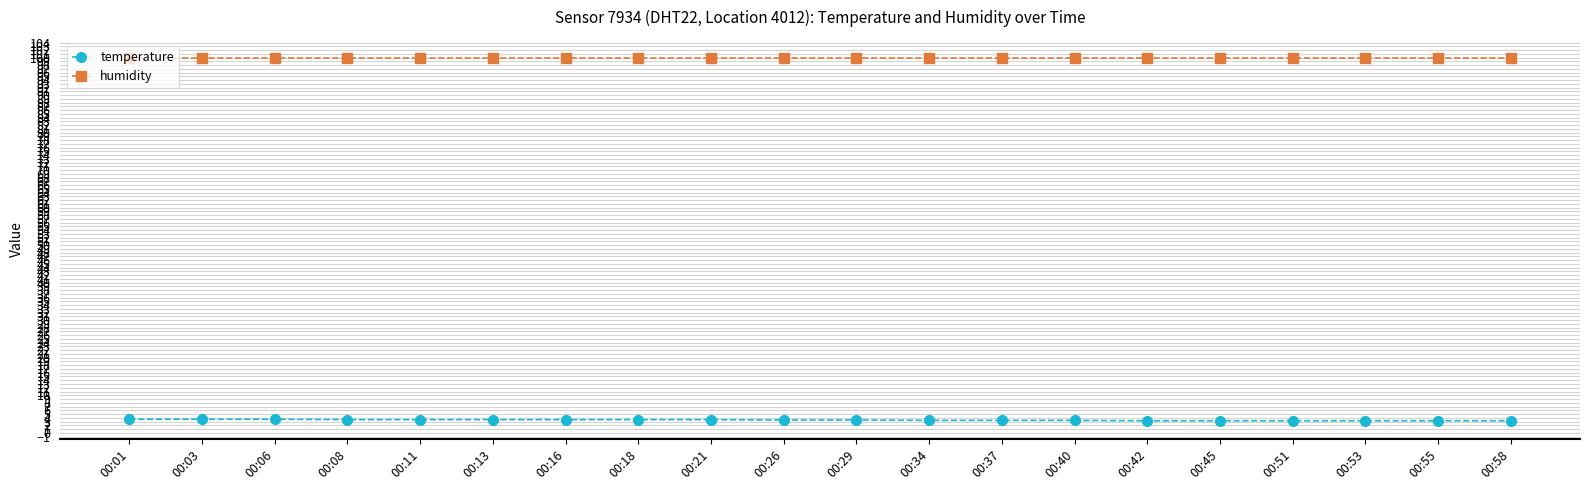

The value of humidity at 00:40 is 138.3. True or false?

False